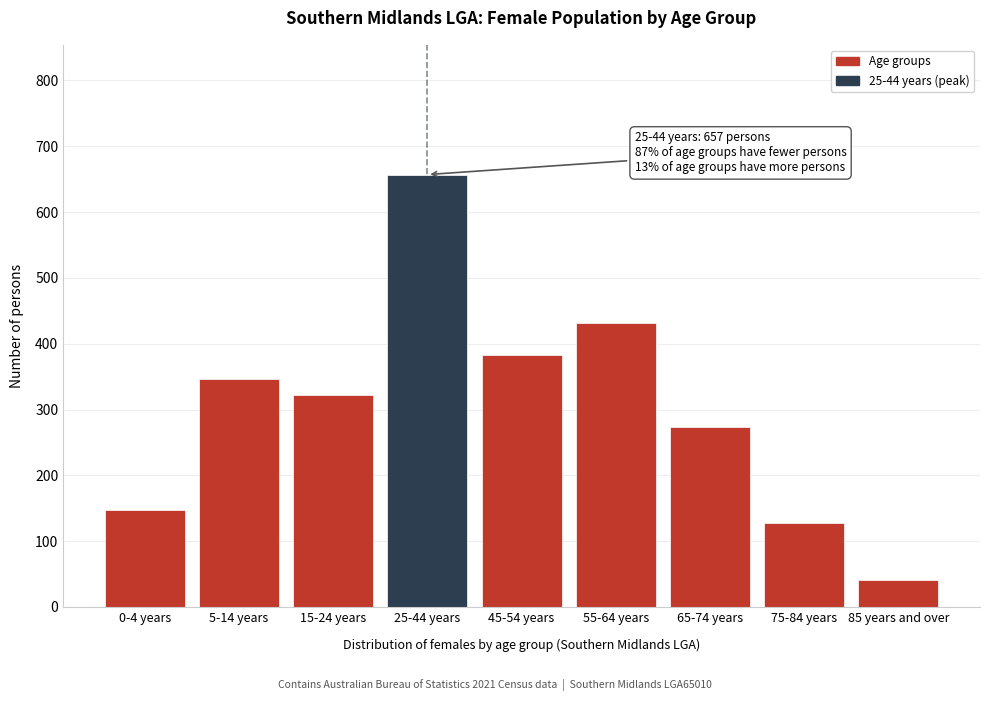

Reading right to left, list all the values displayed in this chart.

41	127	273	431	383	657	322	346	148